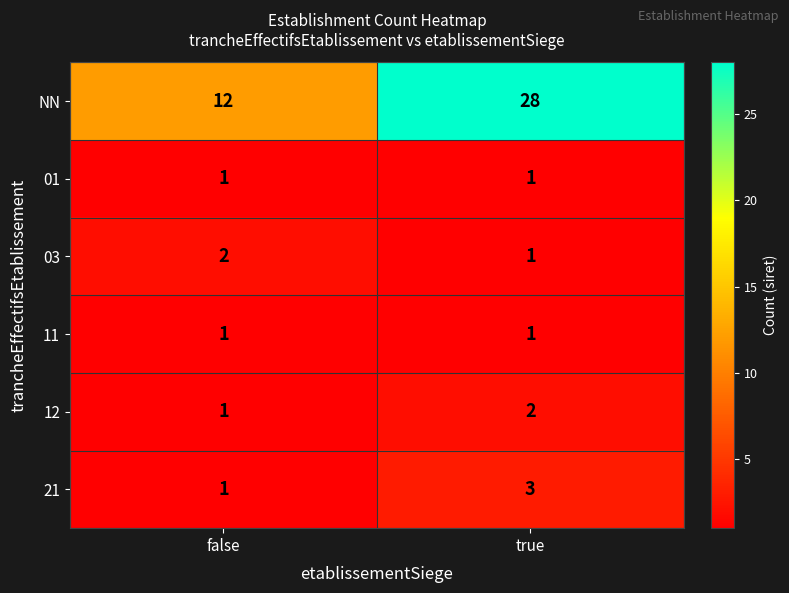

What is the sum of the NN values at true and false?

40